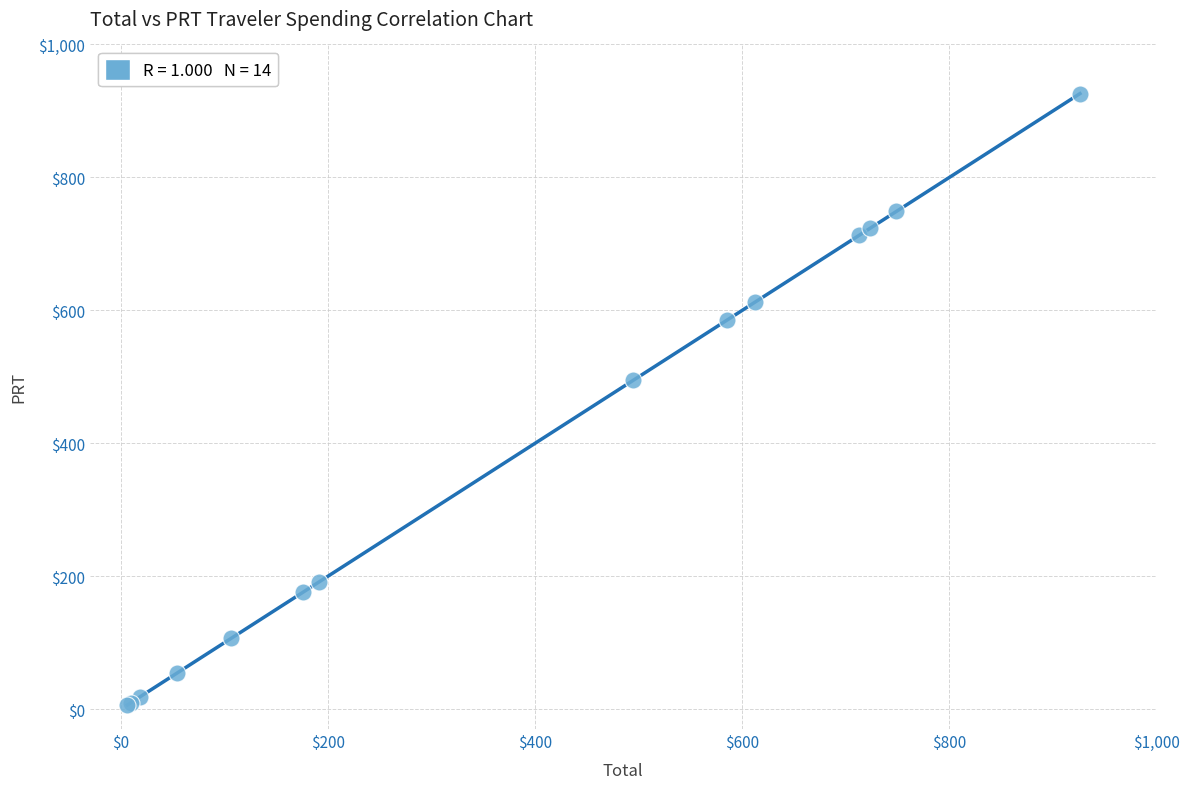

What Y value in the scatter plot is closest to 466?

494.9